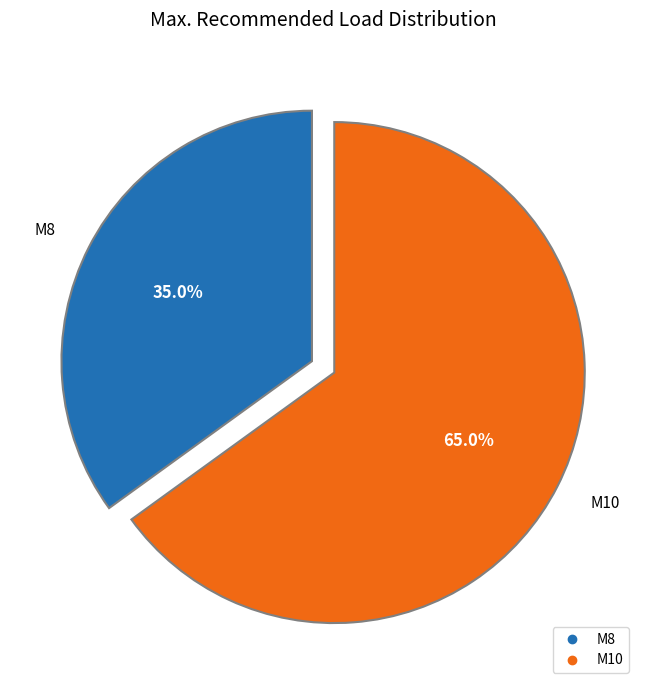

What is the largest slice in the pie chart?

M10